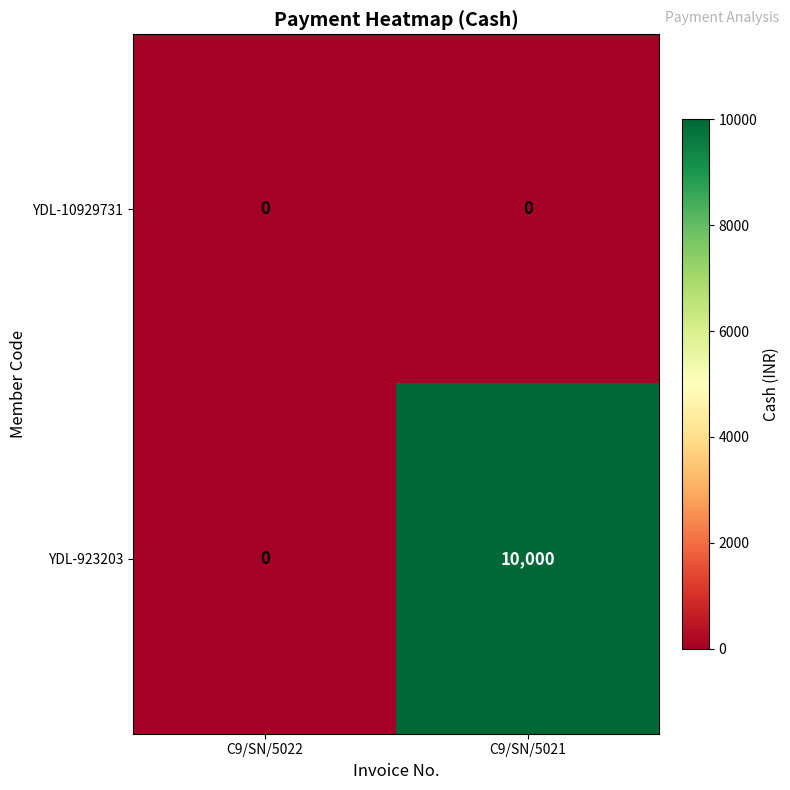

At which label is YDL-923203 closest to 5000?

C9/SN/5022